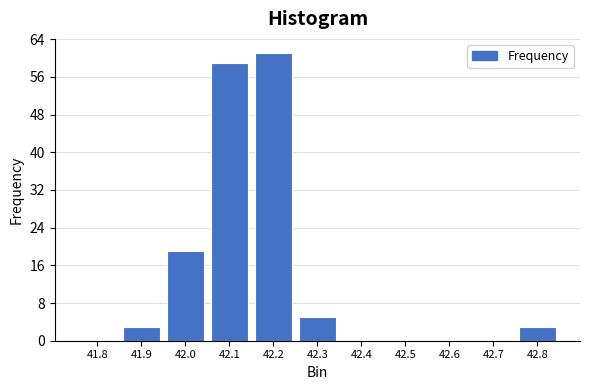

Reading left to right, list all the values displayed in this chart.

41.8=0	41.9=3	42.0=19	42.1=59	42.2=61	42.3=5	42.4=0	42.5=0	42.6=0	42.7=0	42.8=3